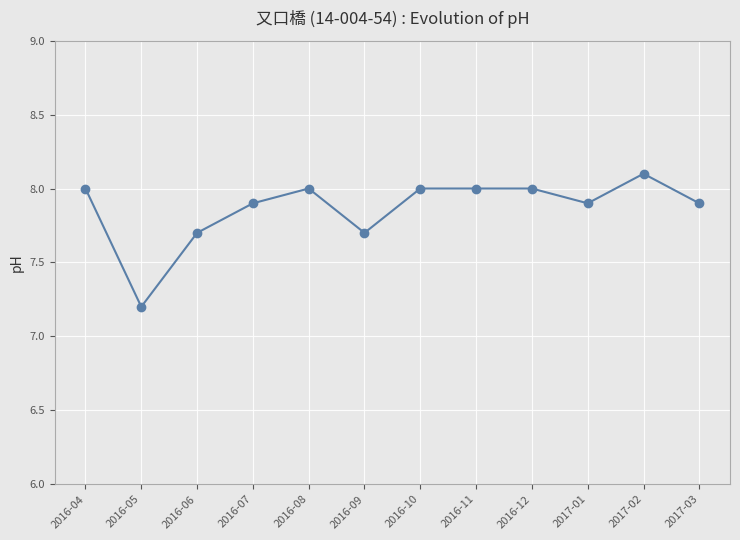

What is the maximum value shown in the chart?

8.1